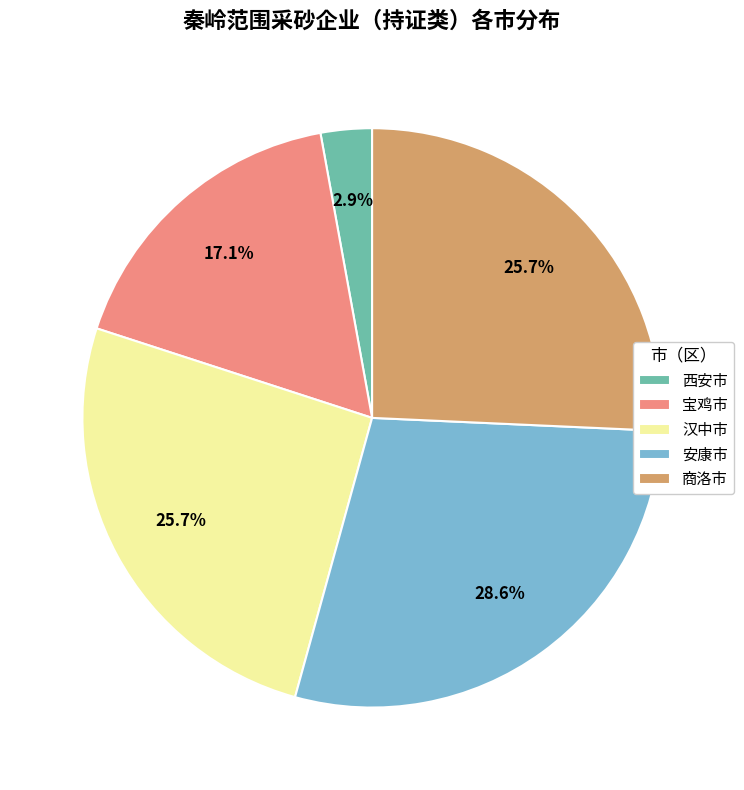

Does any single category account for the majority?

No